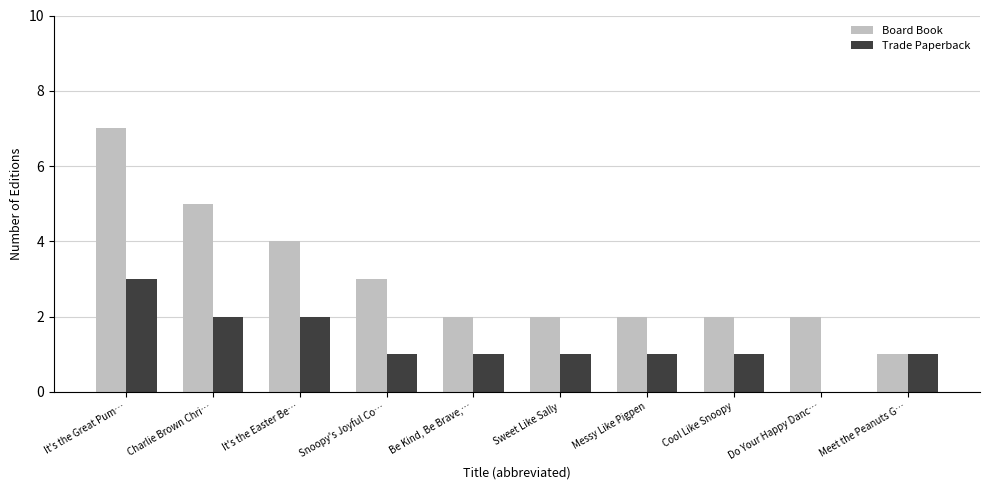

What are all the series names shown in the legend?

Board Book, Trade Paperback